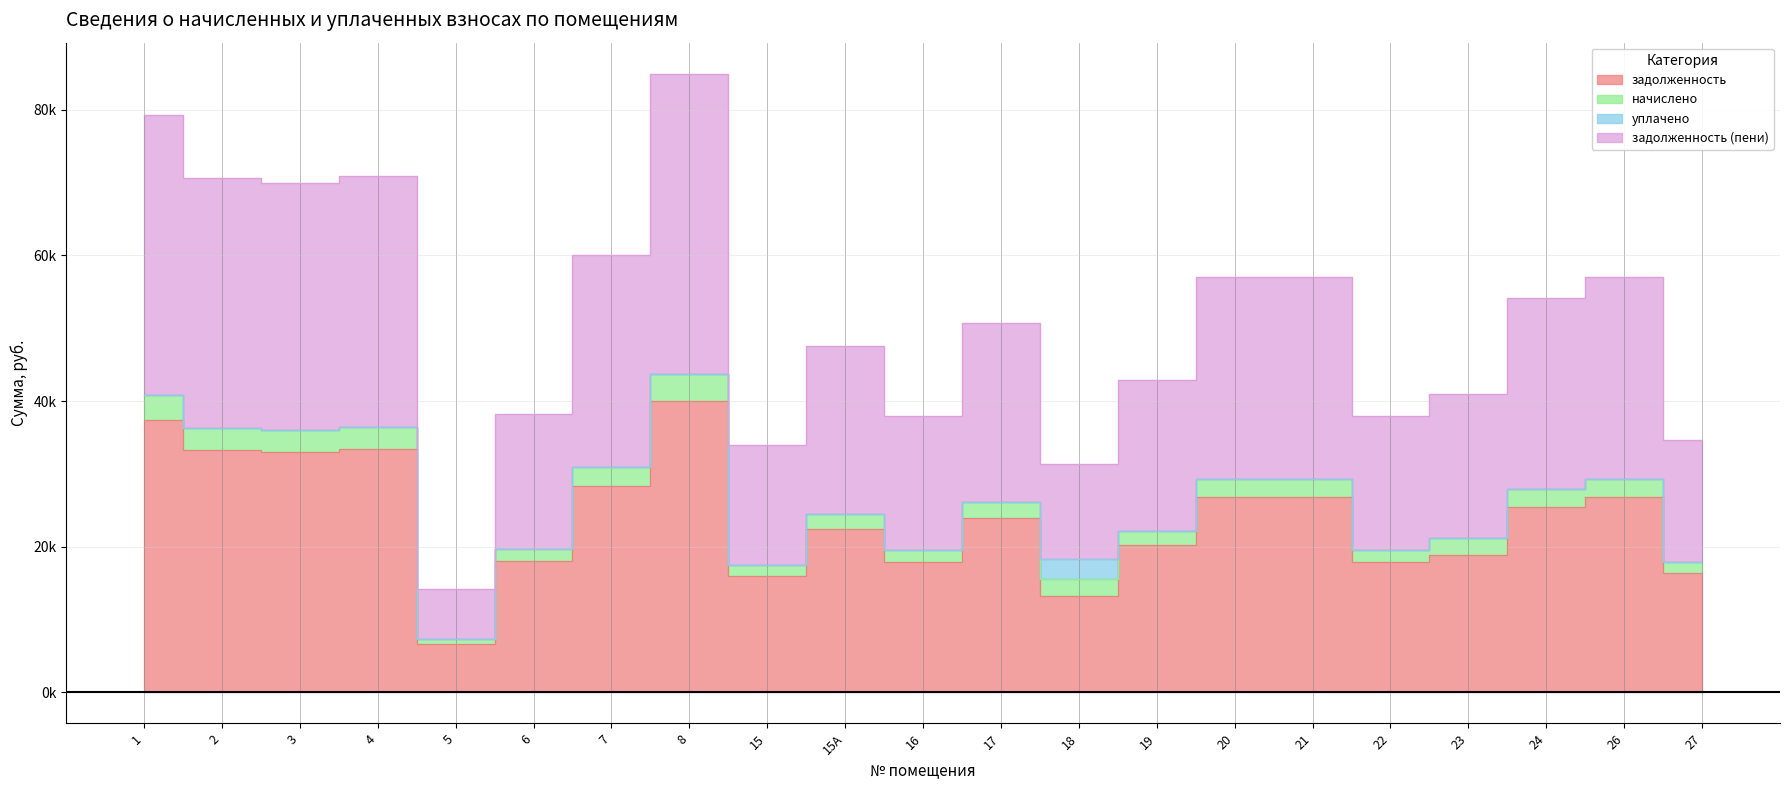

At which category does the chart reach its minimum across all series?

5